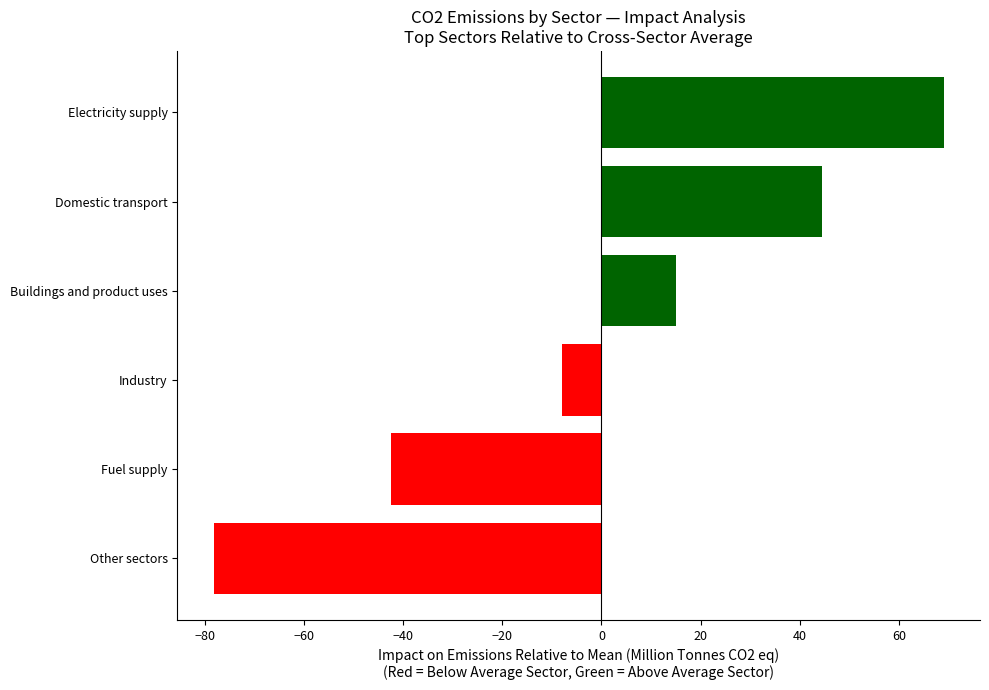

True or false: the data shows 37.4 at Electricity supply.

False